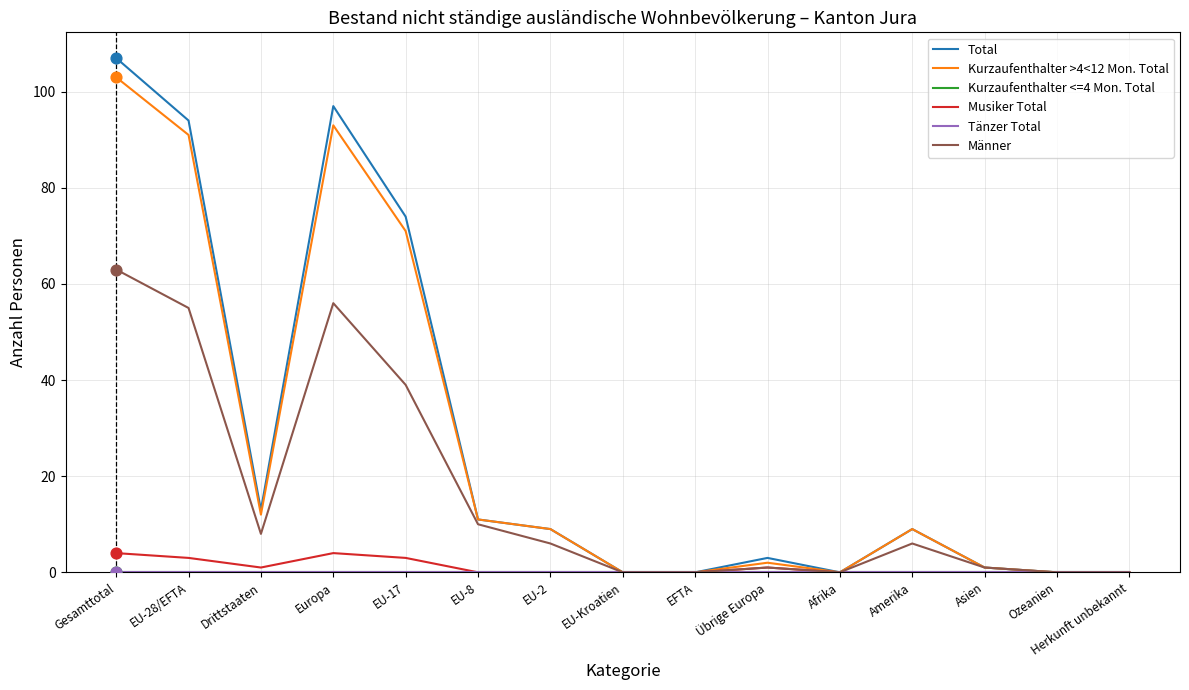

Which series has the largest total across all categories?

Total